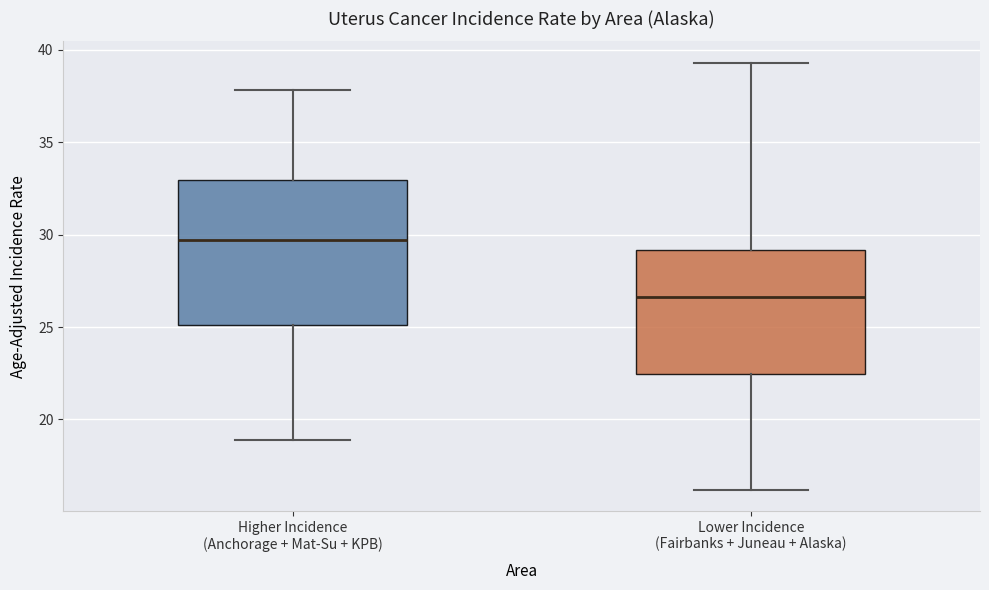

Reading left to right, read every box against the y-axis: the position of its median line, the range the box covers, and the ends of its whiskers. The values are not printed on the chart, so give them approximately, as read against the axis.

Higher Incidence (Anchorage + Mat-Su + KPB): median 29.5, box 25.0 to 33.0, whiskers 19.0 to 38.0
Lower Incidence (Fairbanks + Juneau + Alaska): median 26.5, box 22.5 to 29.0, whiskers 16.0 to 39.5